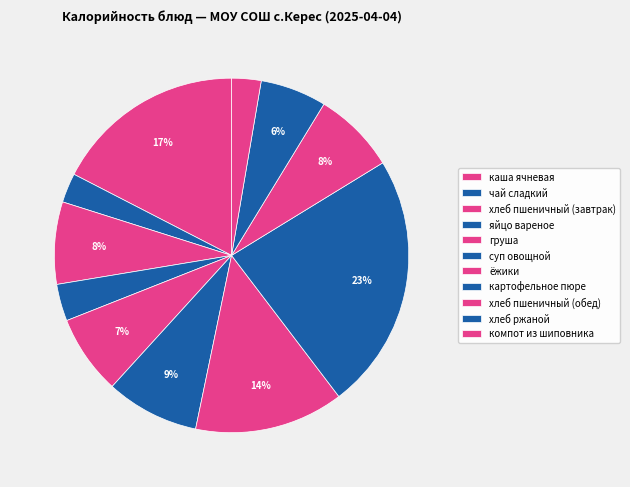

Count the number of slices in the pie.

11